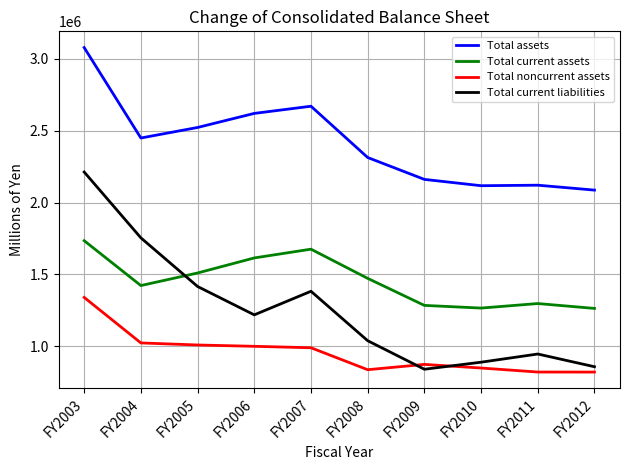

How many interior local valleys does the Total current assets series have?

2